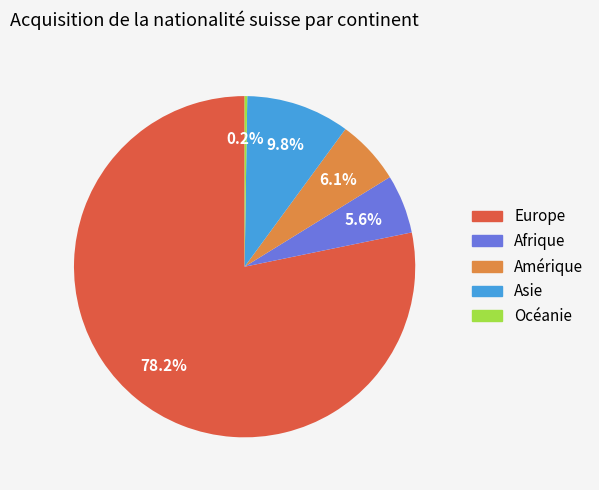

To the nearest percent, what is the average slice percentage?

20%